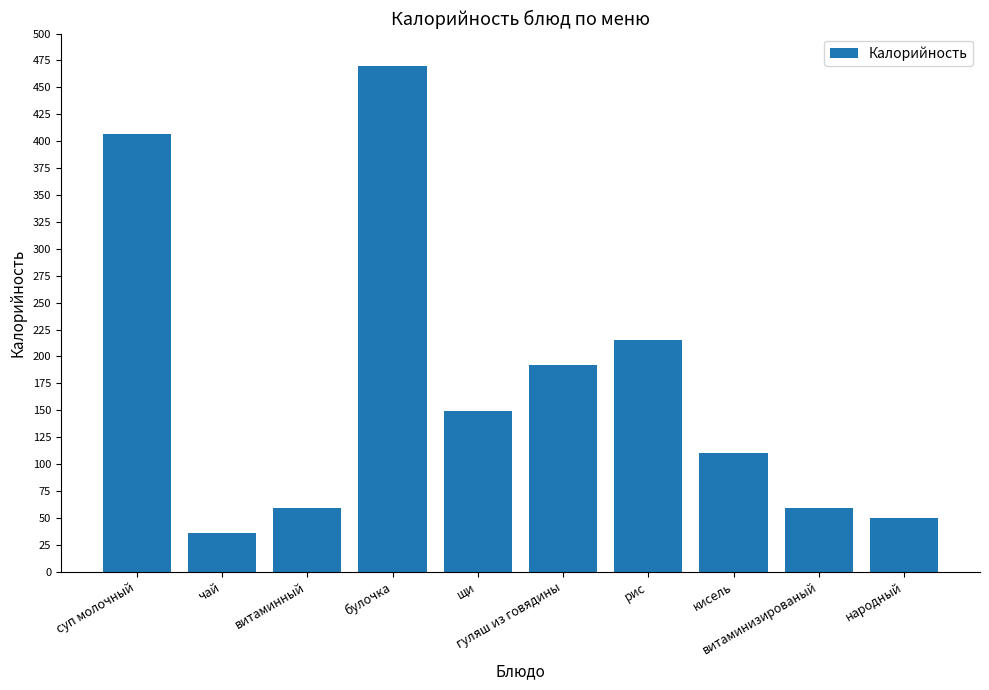

What is the difference between the maximum and minimum values?

434